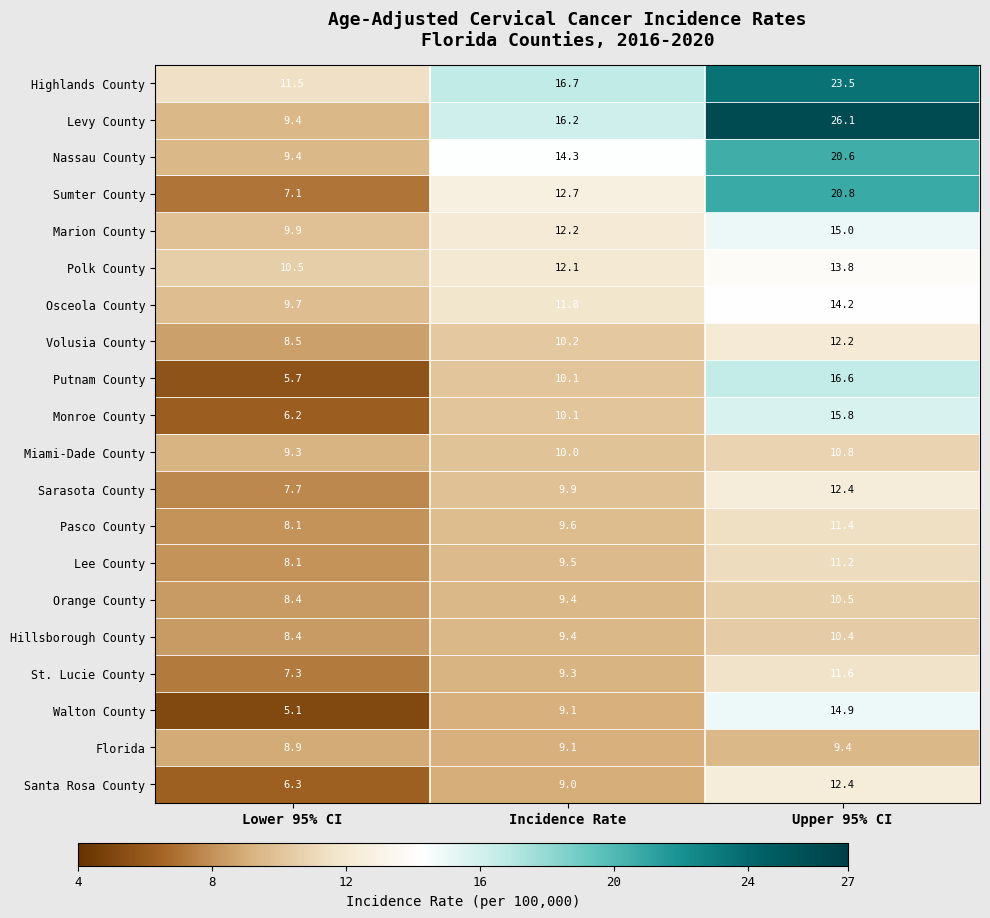

How many data points does each series have?

3